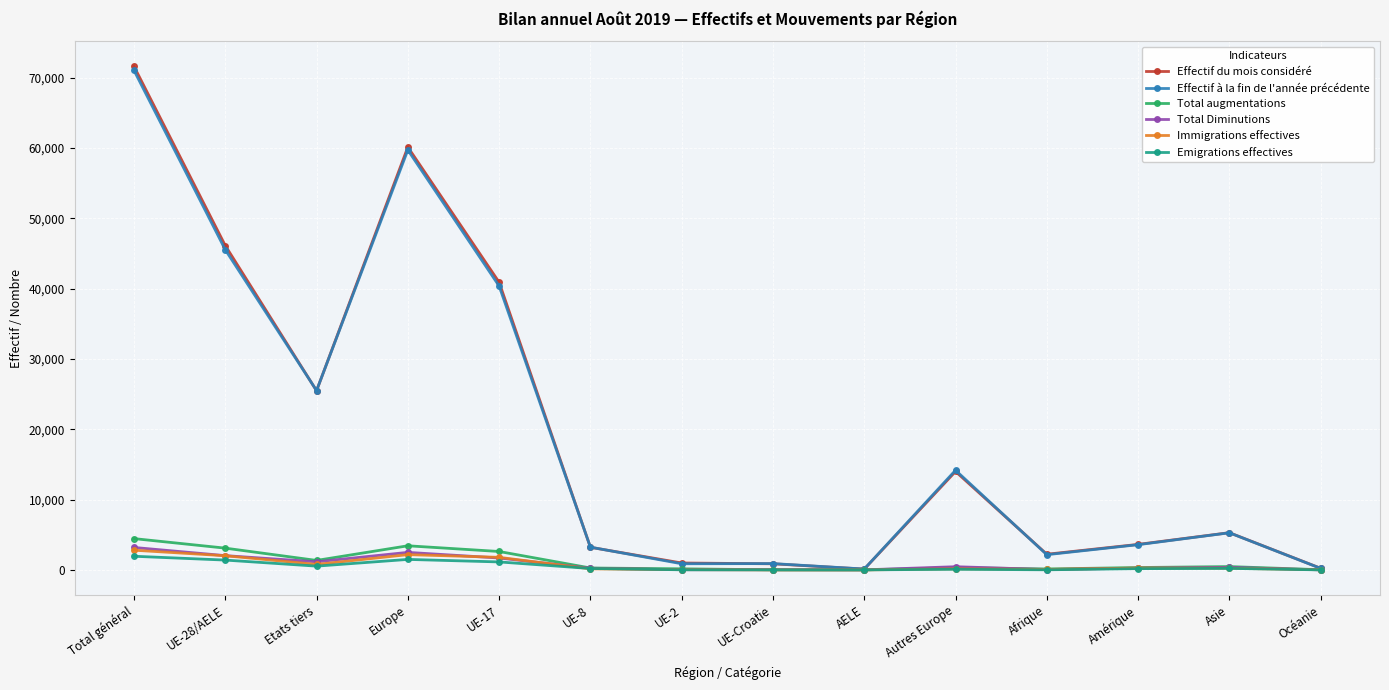

What is the minimum value shown in the chart?

7